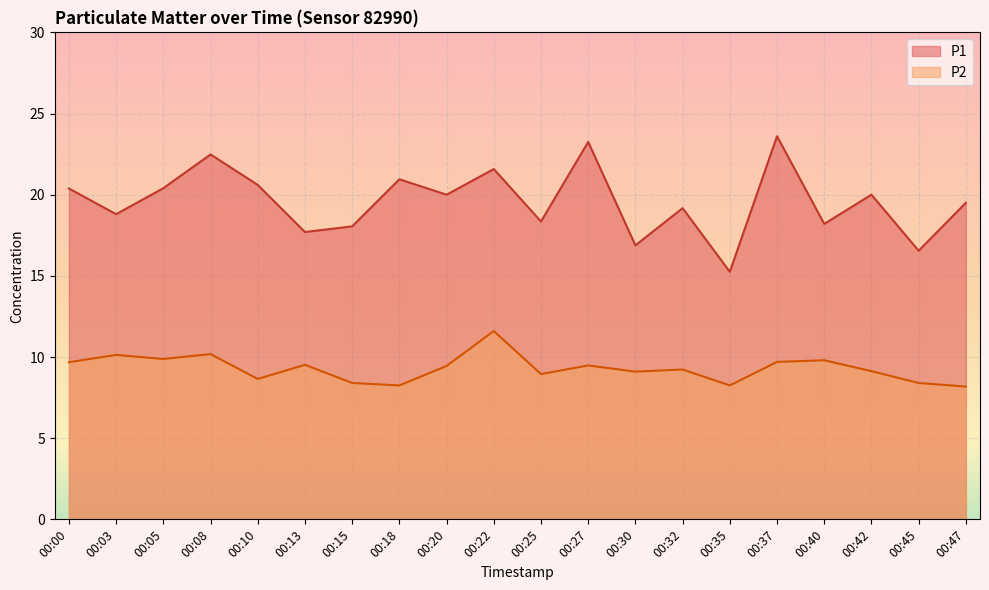

Rank the series by their maximum value, from highest to lowest.

P1, P2